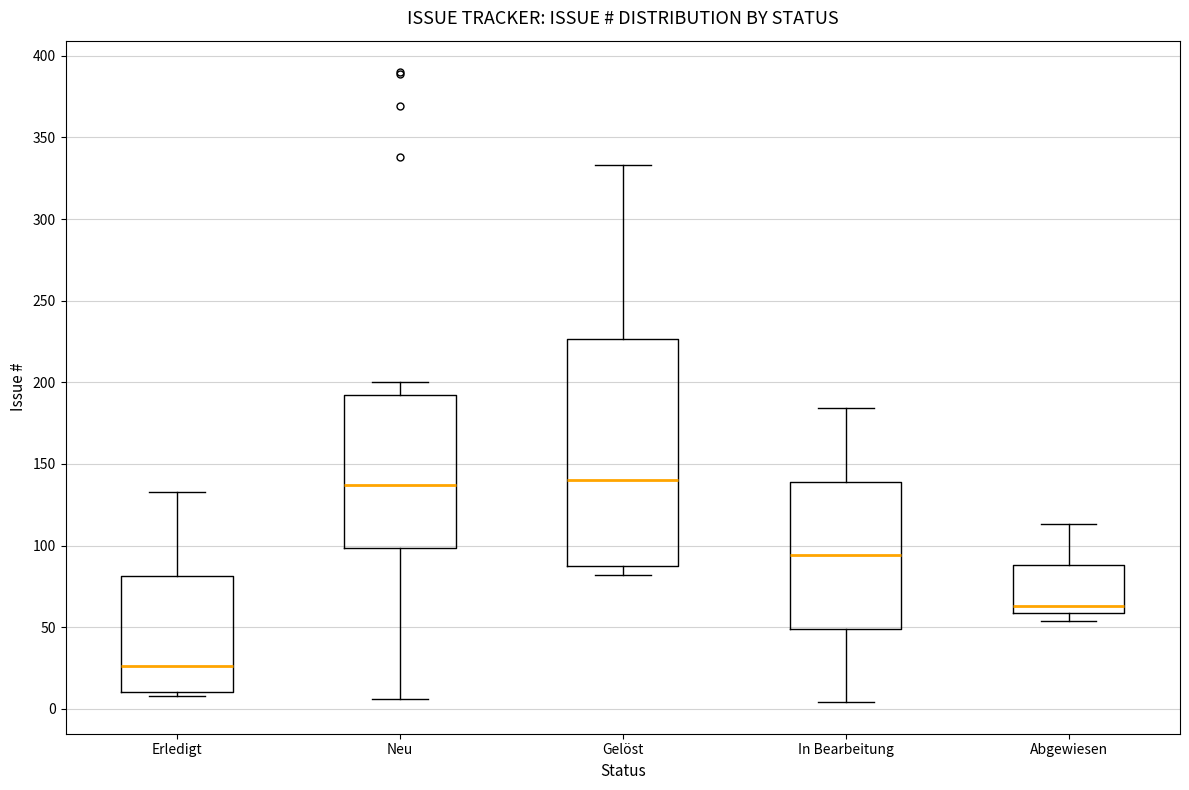

Reading left to right, read every box against the y-axis: the position of its median line, the range the box covers, and the ends of its whiskers. The values are not printed on the chart, so give them approximately, as read against the axis.

Erledigt: median 25, box 10 to 80, whiskers 10 (just below the box's lower edge) to 135
Neu: median 135, box 100 to 190, whiskers 5 to 200
Gelöst: median 140, box 85 to 225, whiskers 80 to 335
In Bearbeitung: median 95, box 50 to 140, whiskers 5 to 185
Abgewiesen: median 65, box 60 to 90, whiskers 55 to 115